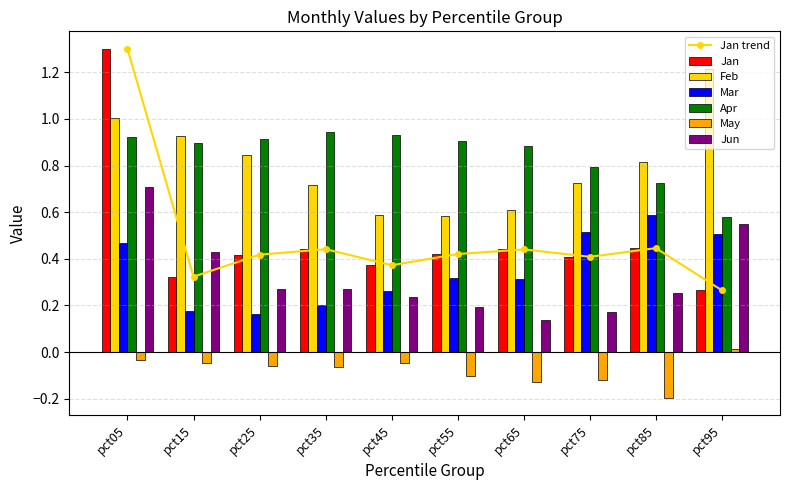

What is the difference between the second highest and second lowest values in the Apr series?

0.2